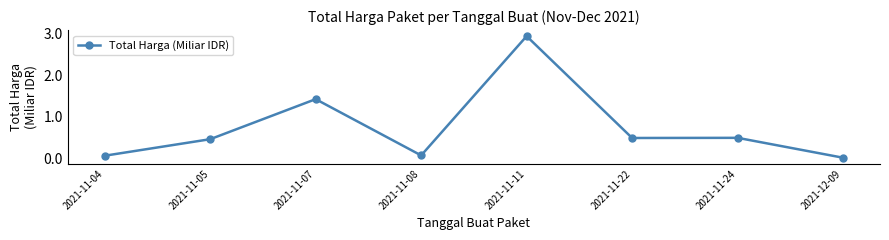

Is it true that the value at 2021-12-09 is 0.0?

True